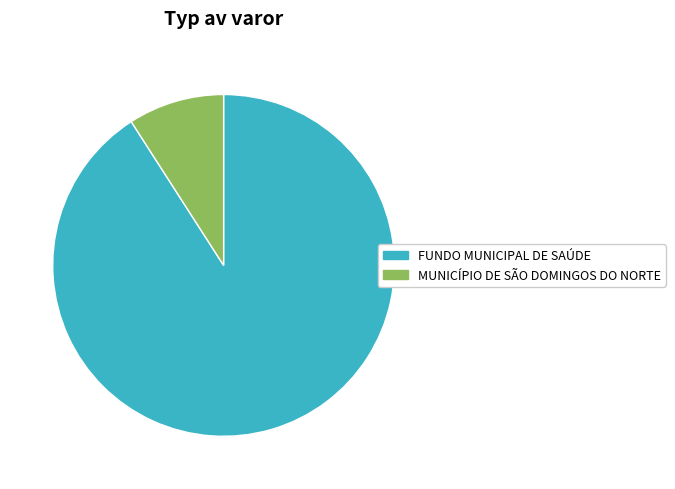

Is the sum of FUNDO MUNICIPAL DE SAÚDE and MUNICÍPIO DE SÃO DOMINGOS DO NORTE greater than half?

Yes